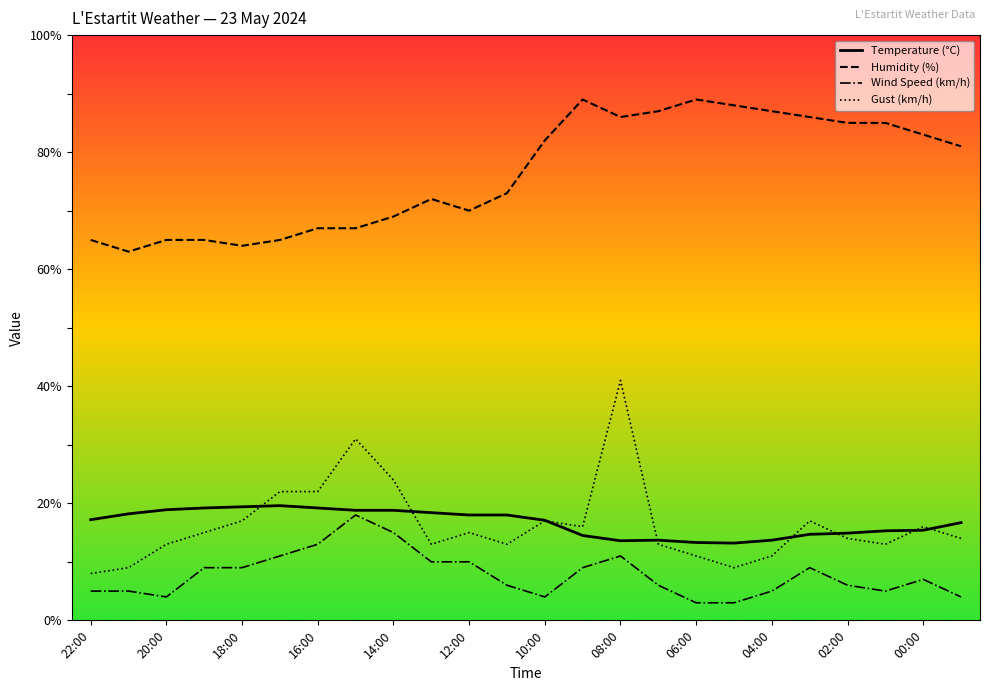

True or false: Humidity (%) and Gust (km/h) intersect in this chart.

False